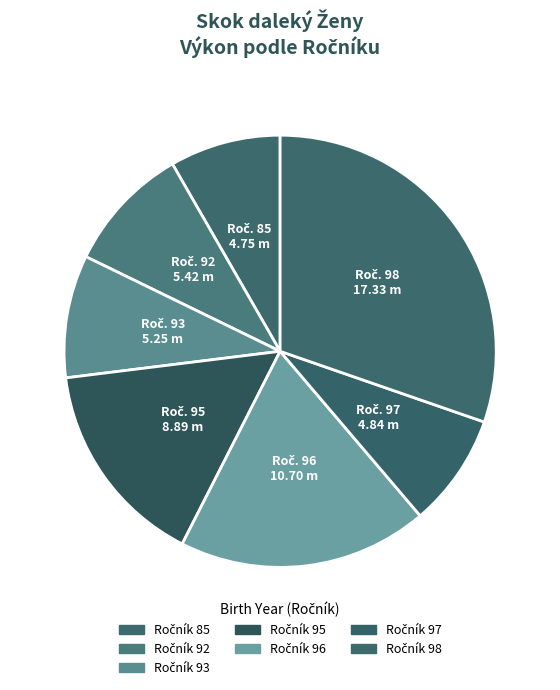

How many slices are in this pie chart?

7